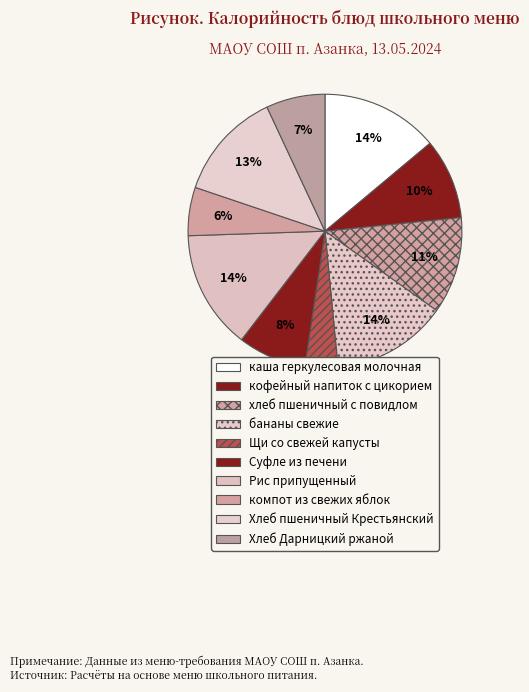

Rank the categories by value from highest to lowest.

Рис припущенный, каша геркулесовая молочная с маслом, бананы свежие, Хлеб пшеничный Крестьянский, хлеб пшеничный Витаминный с повидлом, кофейный напиток с цикорием на молоке, Суфле из печени, Хлеб Дарницкий ржаной, компот из свежих яблок, Щи со свежей капусты со сметаной